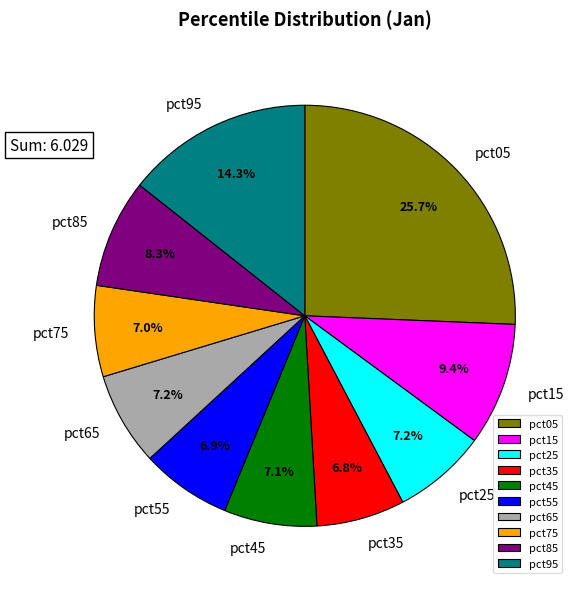

Is there a majority slice in this chart?

No